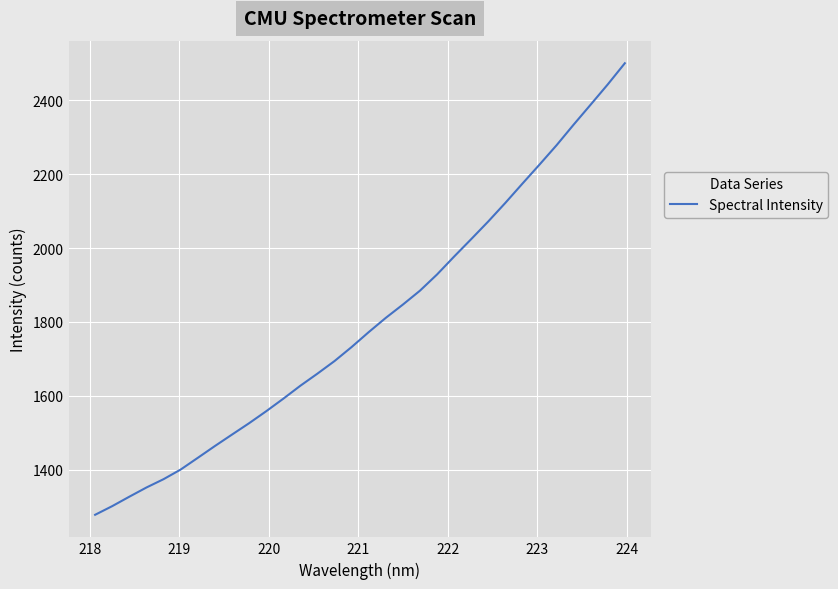

What is the smallest value displayed?

1278.3